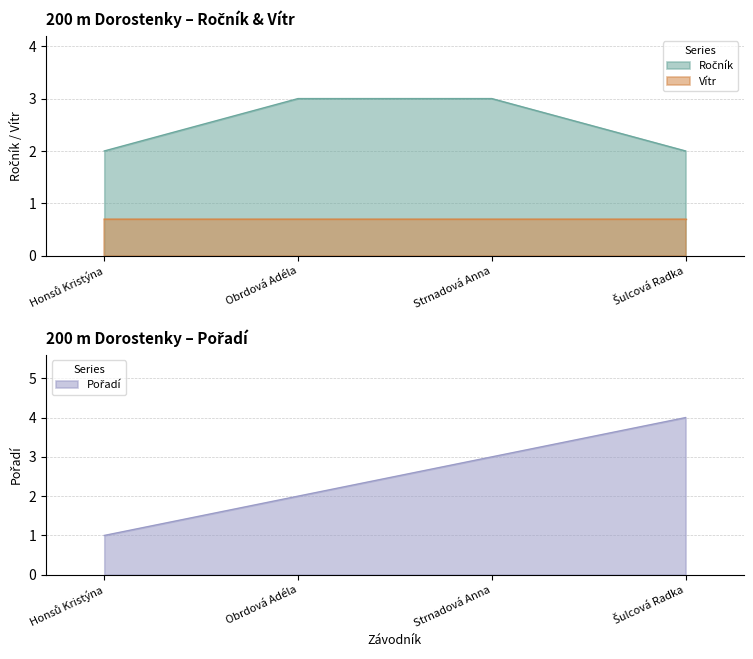

The value of Vítr at Obrdová Adéla is 1.1. True or false?

False